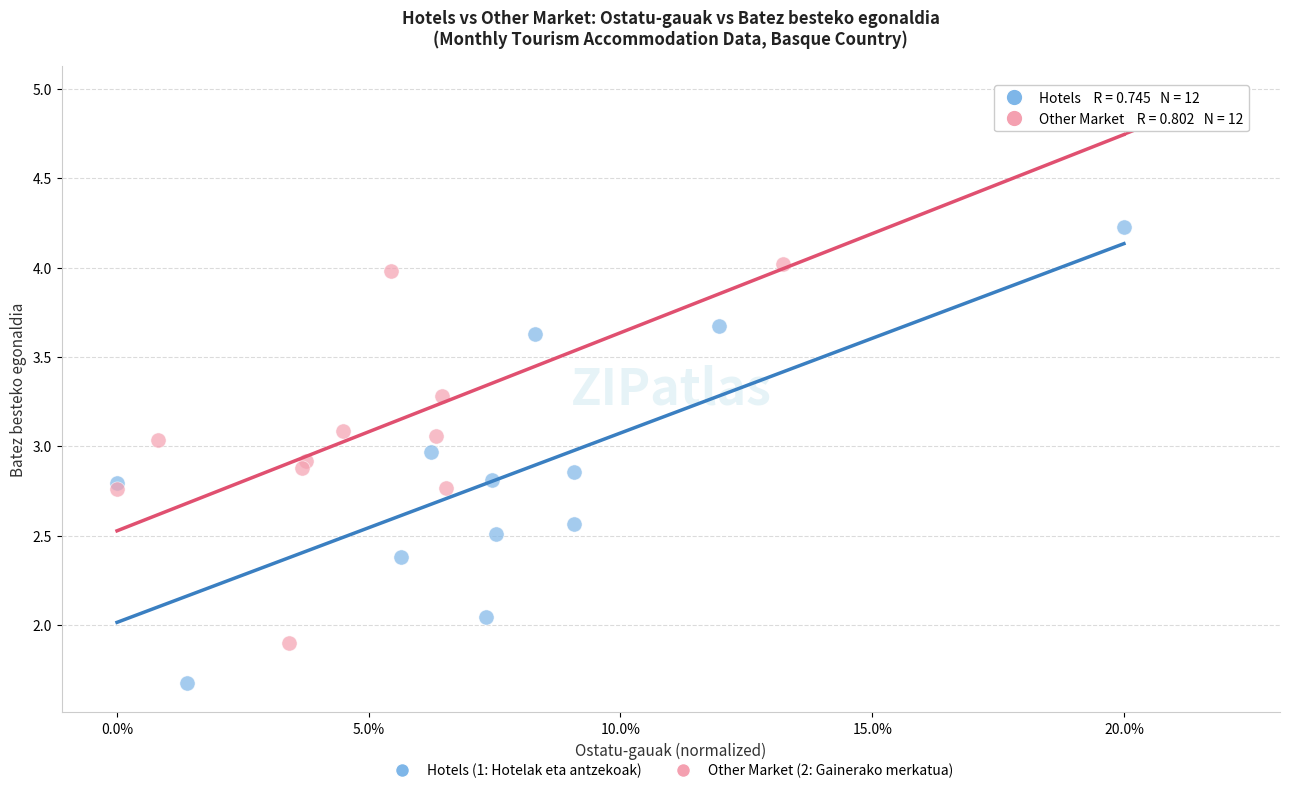

Which series contains the highest Y value?

Other Market (2: Gainerako merkatua)